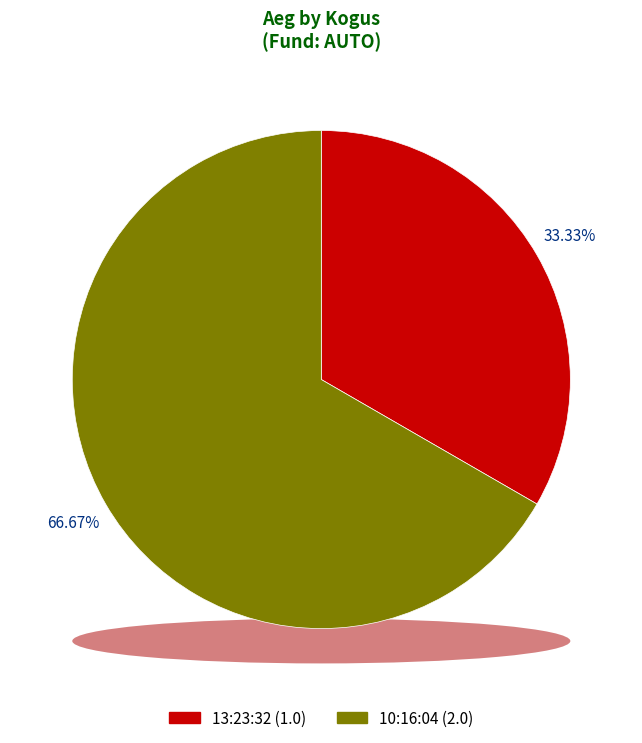

Approximately how many times larger is the value at 13:23:32 compared to 10:16:04?

0.5